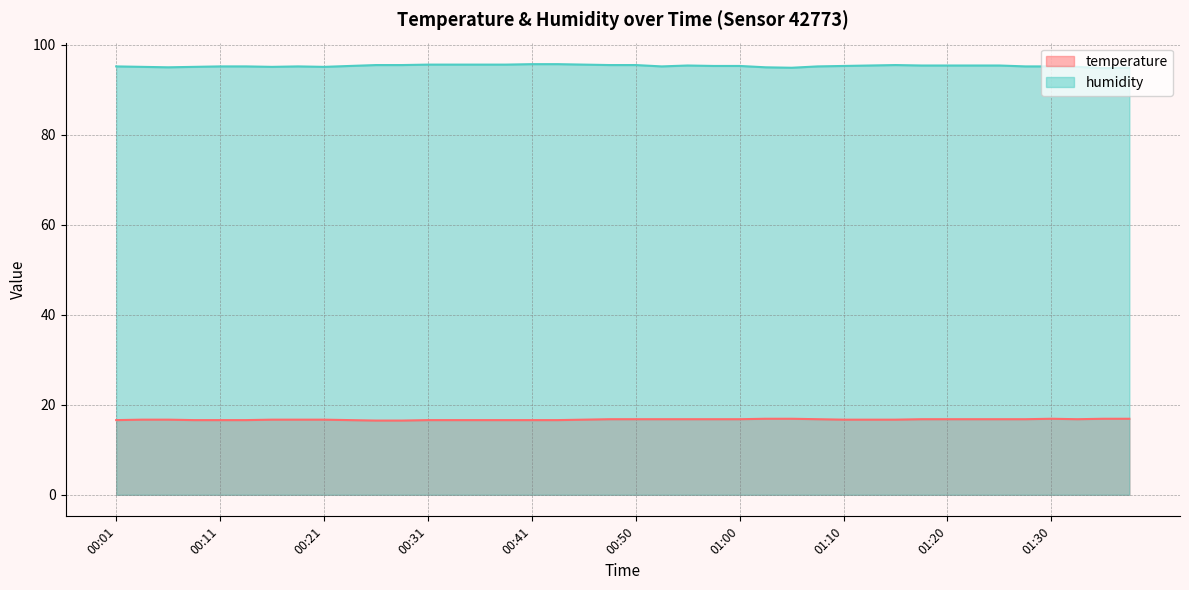

What is the total value across all series at 00:09?

111.7